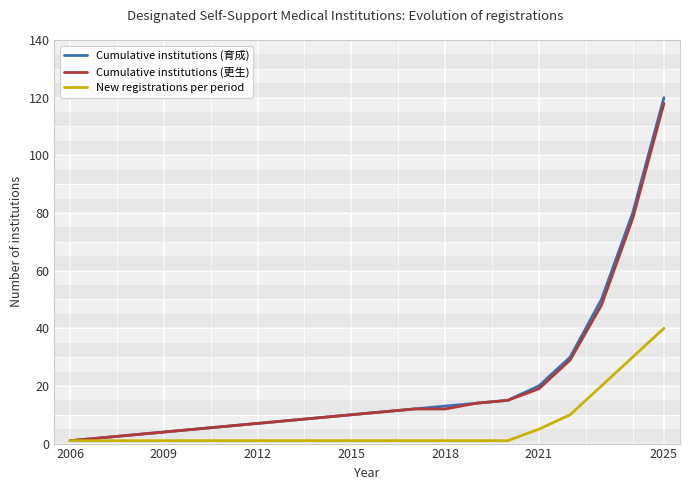

At how many categories does at least one series exceed 59?

2